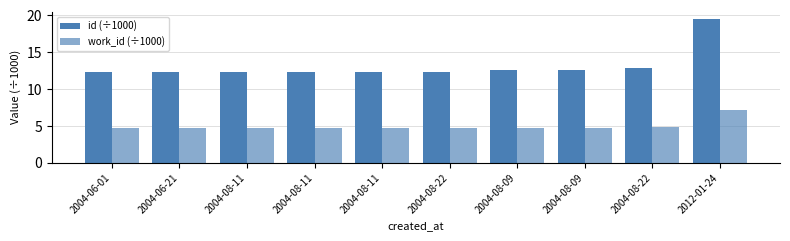

What is the label of the 4th bar from the left?

2004-08-11